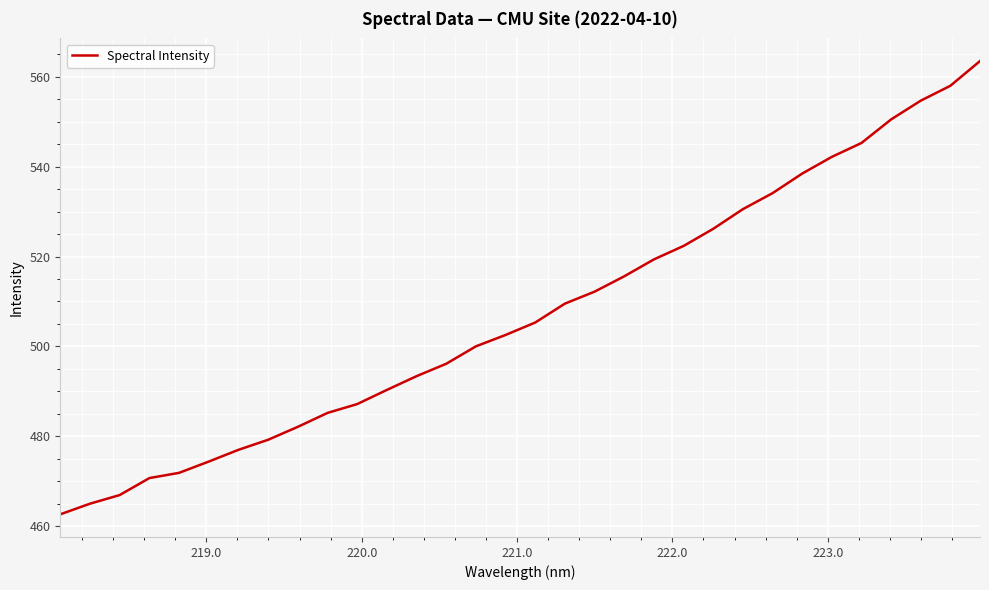

What is the maximum value shown in the chart?

563.5